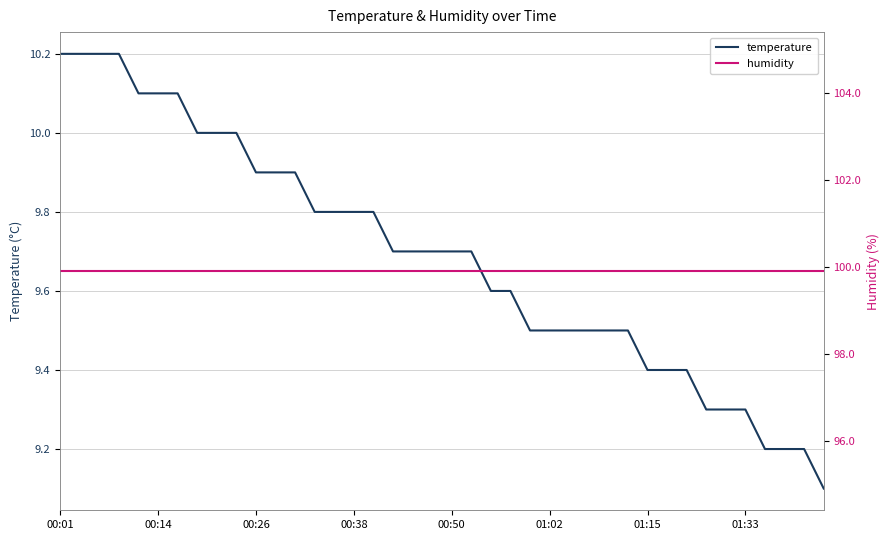

Between 19 and 32, which series saw the biggest shift?

temperature